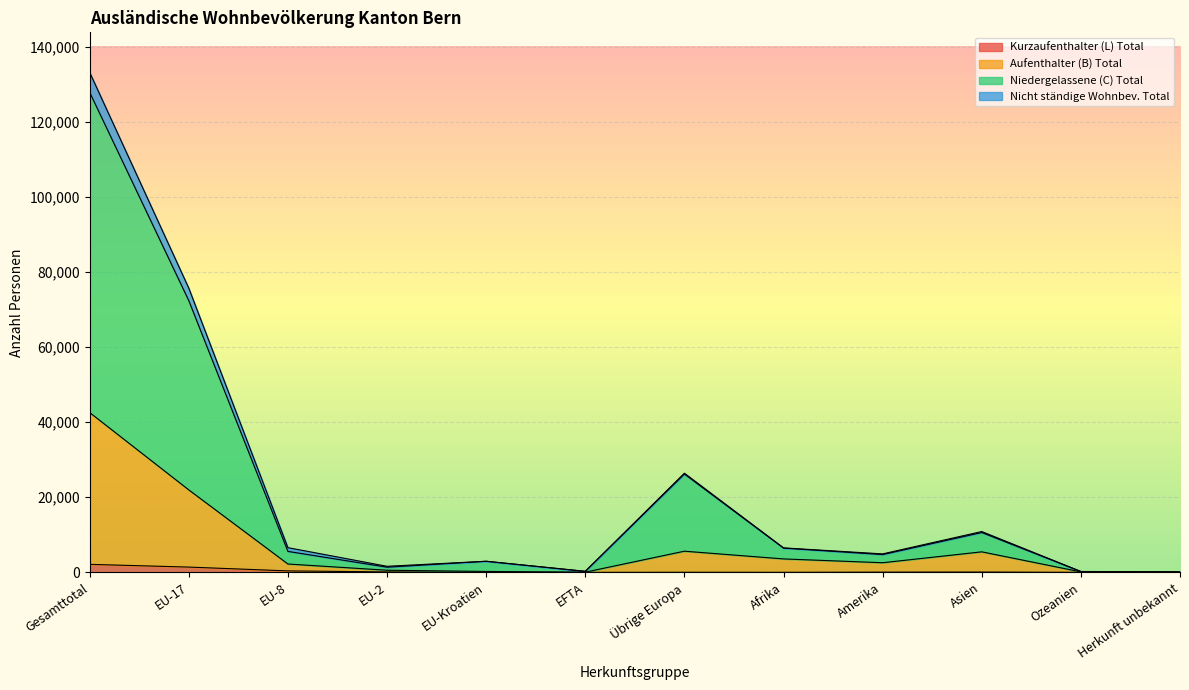

At which category is the sum across all series the highest?

Gesamttotal